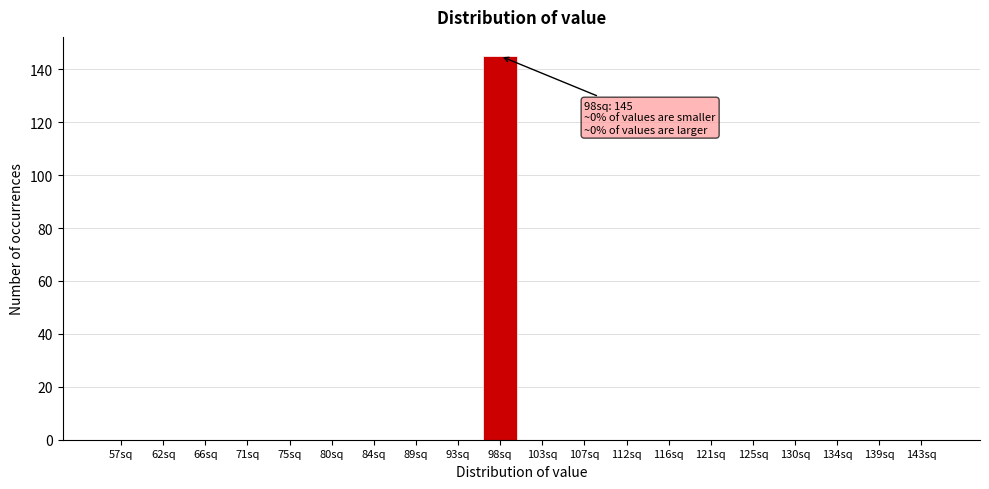

Reading right to left, what are all the values shown in this chart?

143sq=0	139sq=0	134sq=0	130sq=0	125sq=0	121sq=0	116sq=0	112sq=0	107sq=0	103sq=0	98sq=145	93sq=0	89sq=0	84sq=0	80sq=0	75sq=0	71sq=0	66sq=0	62sq=0	57sq=0